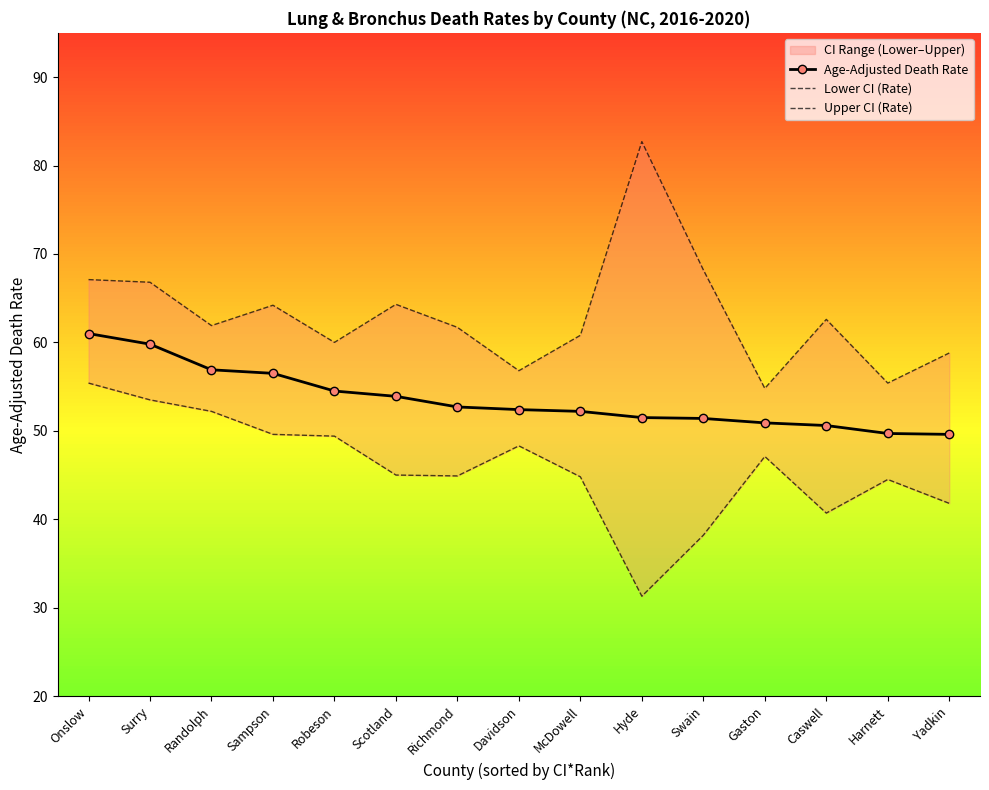

True or false: Lower CI (Rate) and Upper CI (Rate) intersect in this chart.

False